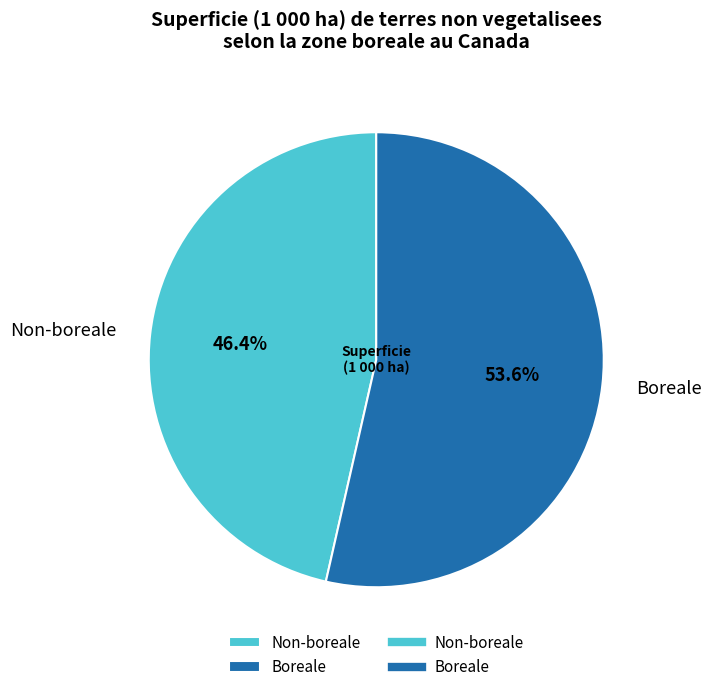

Which slice represents more than half of the pie?

Boreale